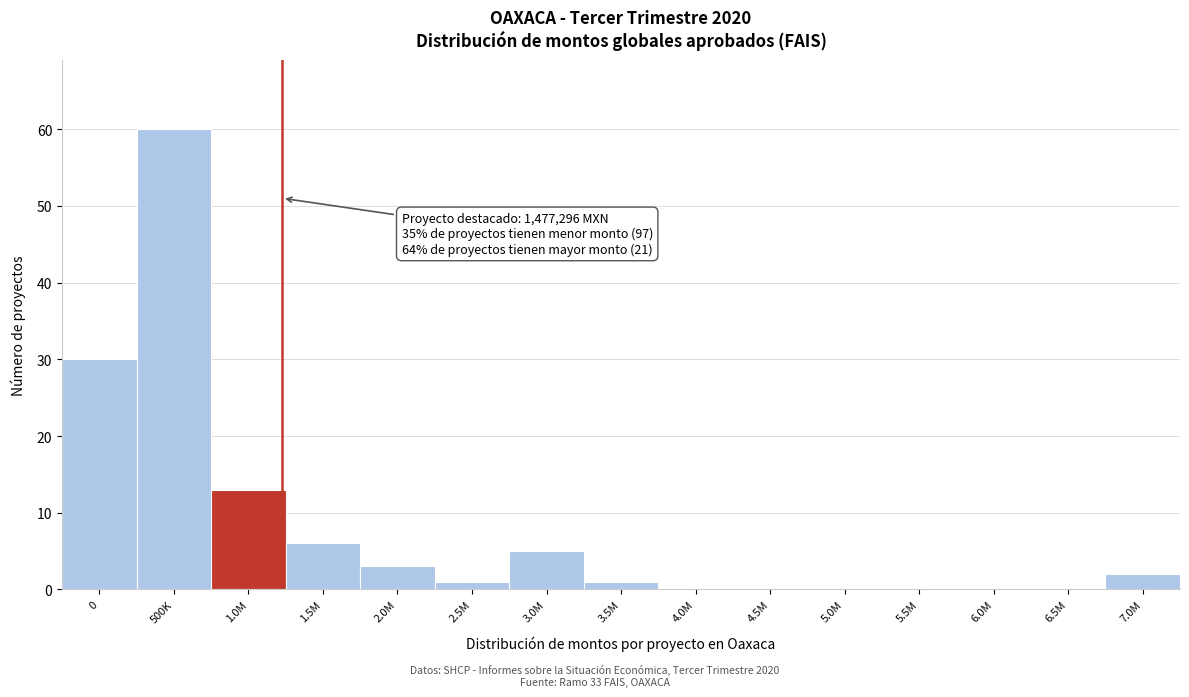

Reading right to left, list all the values displayed in this chart.

7.0M=2	6.5M=0	6.0M=0	5.5M=0	5.0M=0	4.5M=0	4.0M=0	3.5M=1	3.0M=5	2.5M=1	2.0M=3	1.5M=6	1.0M=13	500K=60	0=30